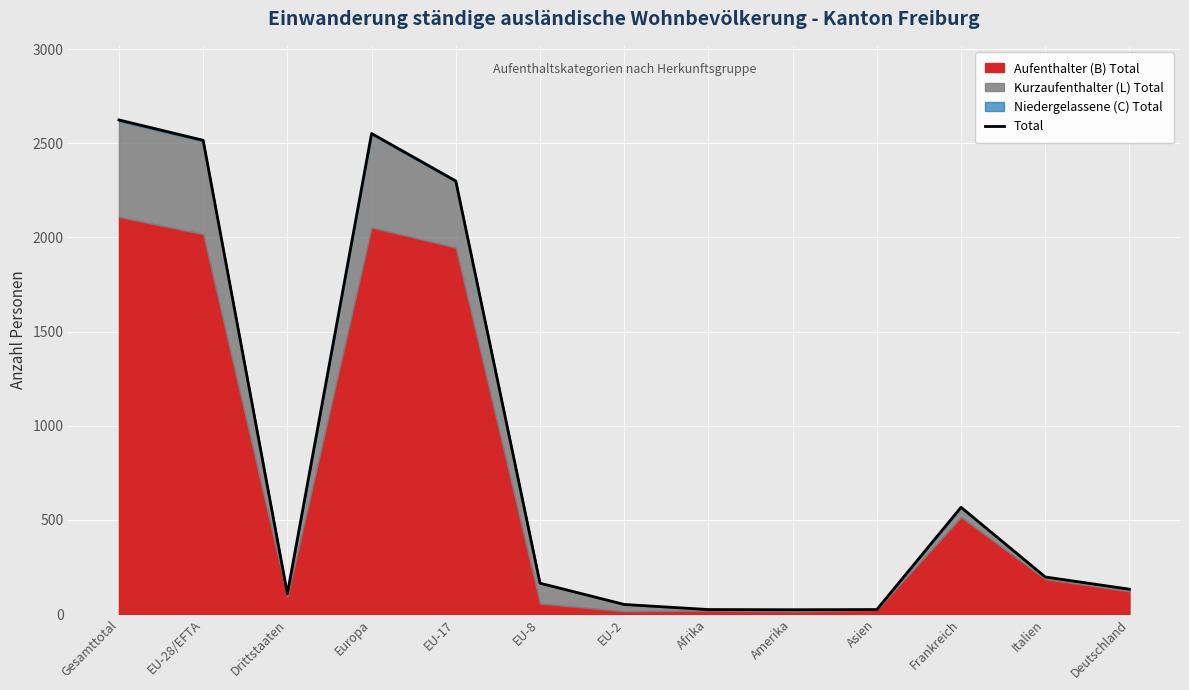

What is the label of the 2nd point from the right?

Italien